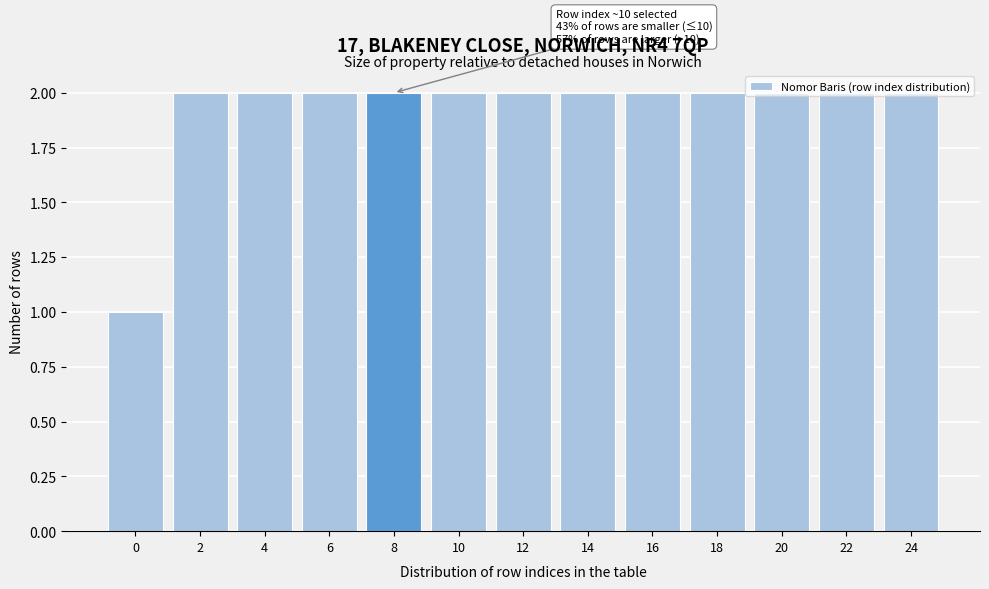

What is the change in value from 0 to 18?

+1